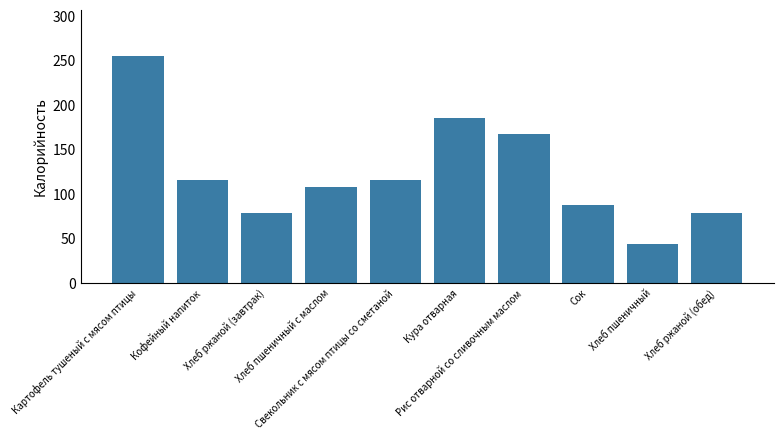

Between Хлеб ржаной (обед) and Сок, which is larger?

Сок